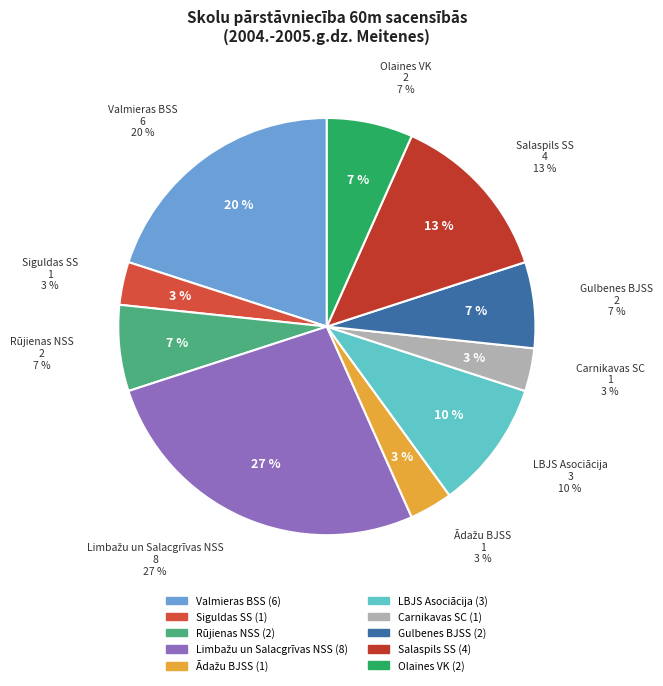

How many segments does this pie chart have?

10